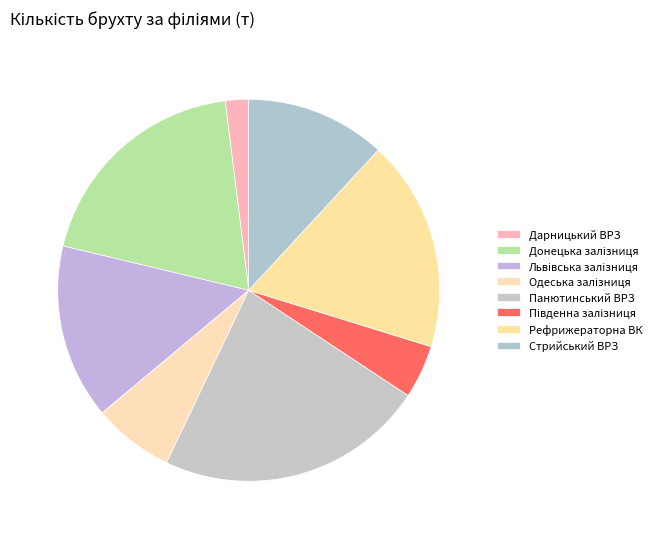

Count the number of slices in the pie.

8